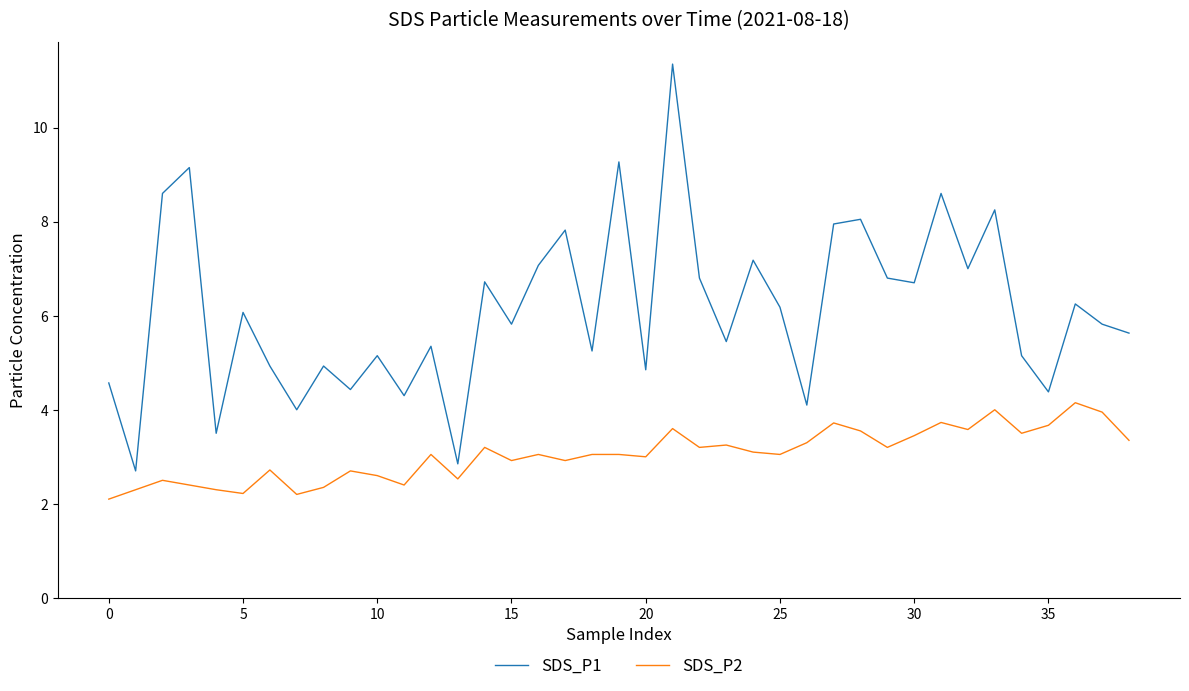

True or false: SDS_P1 and SDS_P2 intersect in this chart.

False